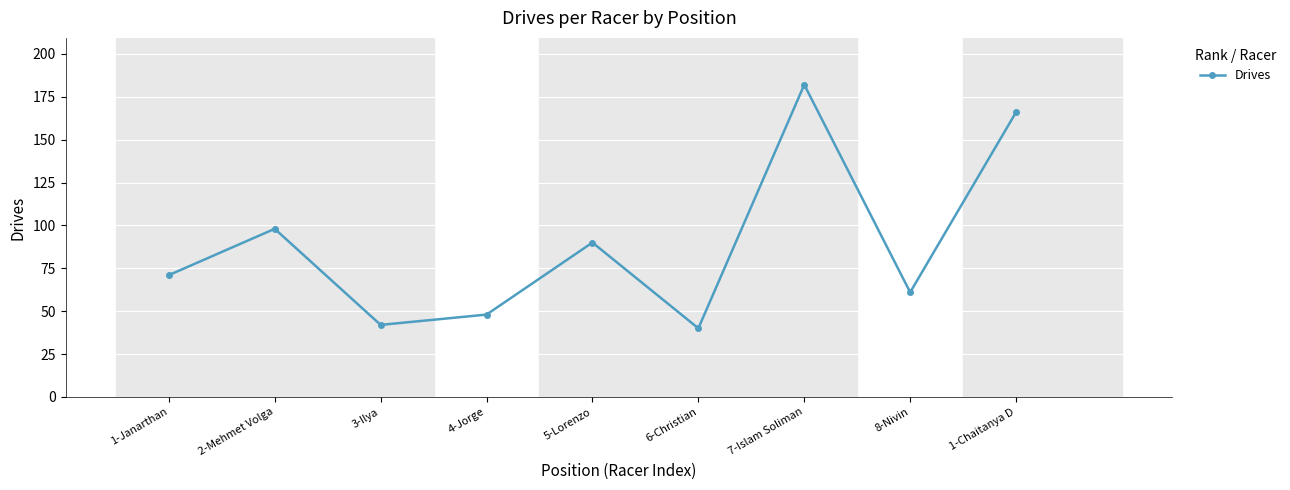

List the labels in order of value, smallest first.

6-Christian, 3-Ilya, 4-Jorge, 8-Nivin, 1-Janarthan, 5-Lorenzo, 2-Mehmet Volga, 1-Chaitanya D, 7-Islam Soliman